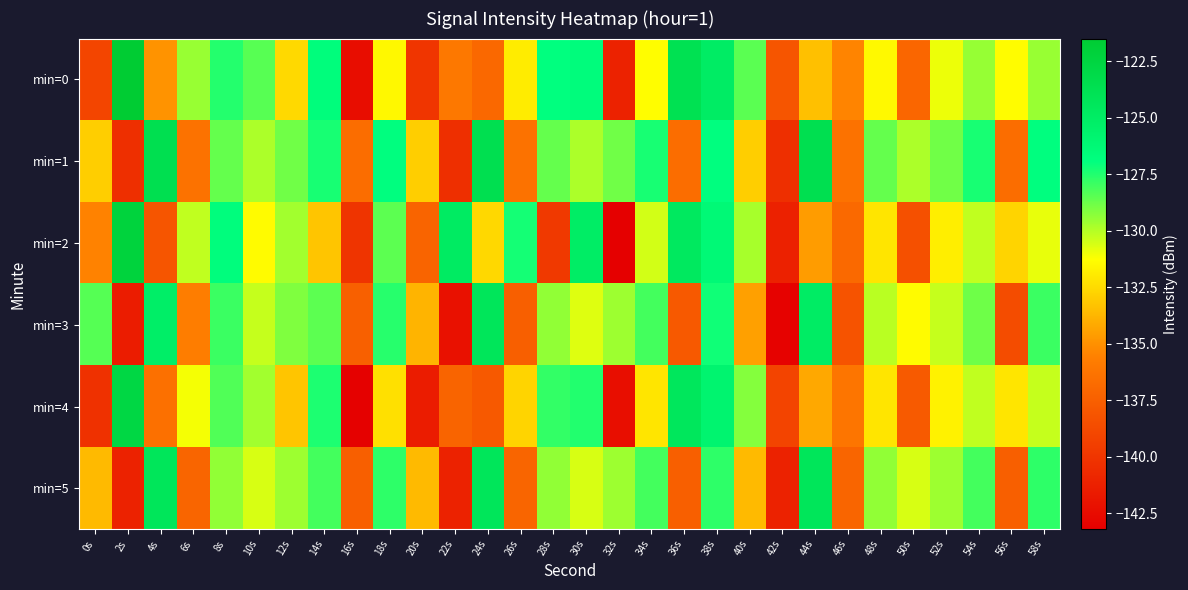

At which category is the sum across all series the highest?

38s